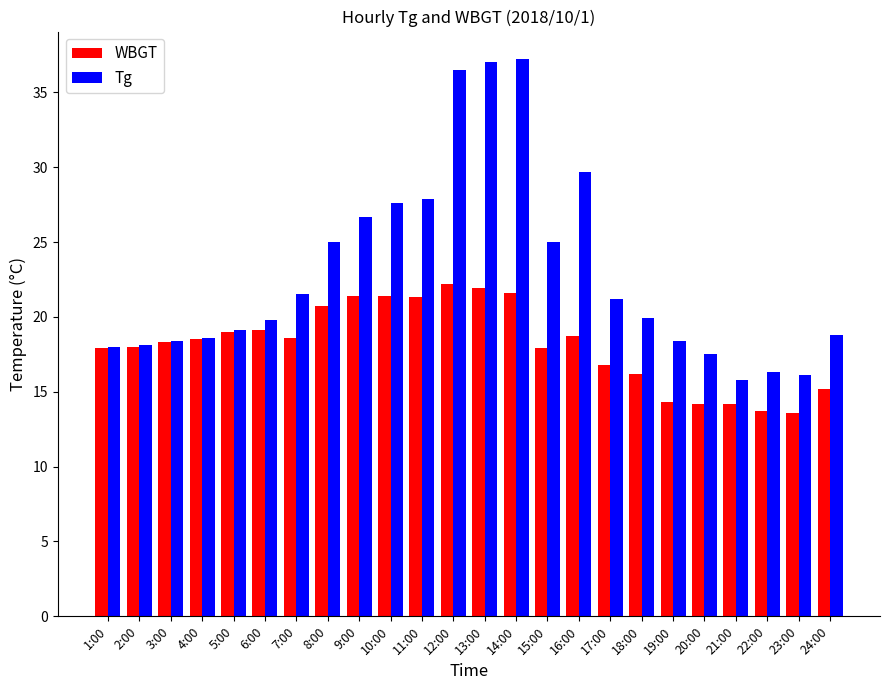

What value does the WBGT series have at 6:00?

19.1